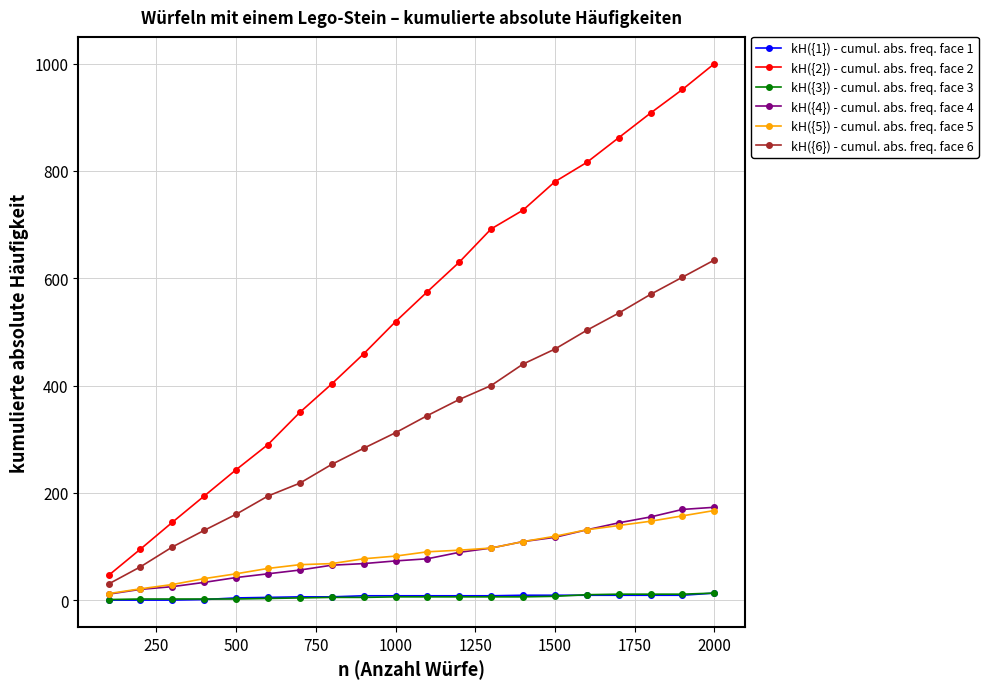

Which series has the largest total across all categories?

kH({2}) - cumul. abs. freq. face 2